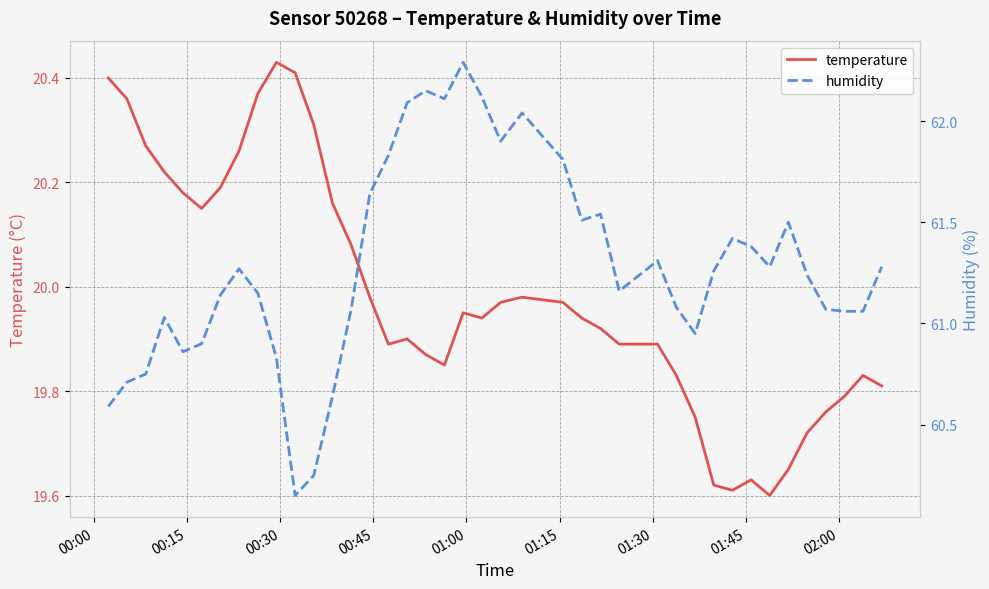

How many categories are shown in the chart?

40